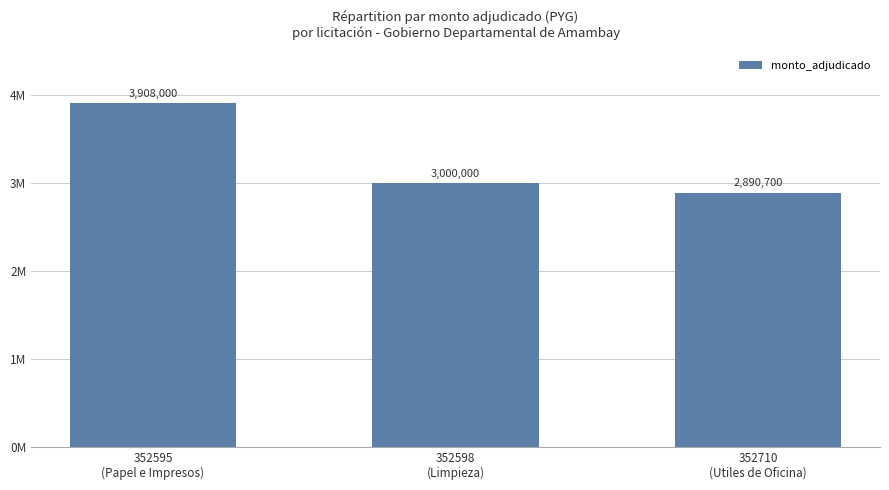

Does the chart contain any negative values?

No